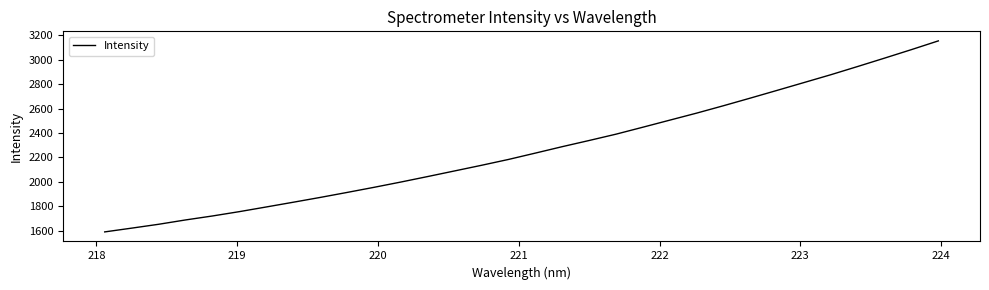

How many categories are shown in the chart?

32